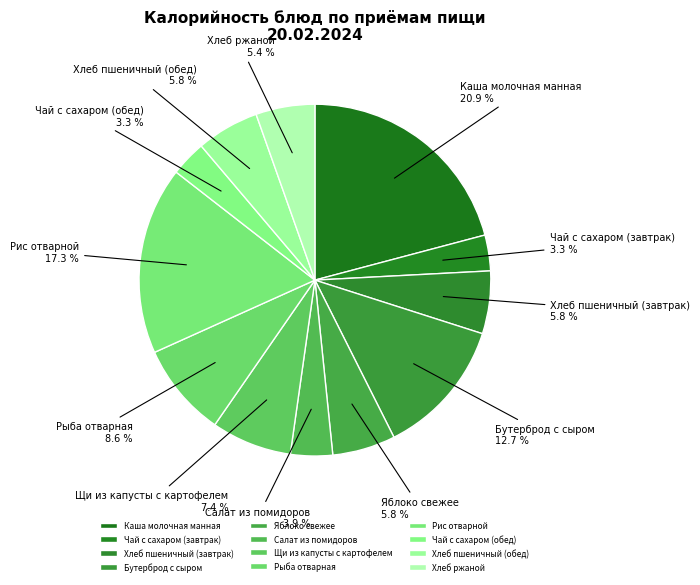

Does Яблоко свежее represent more than half of the total?

No